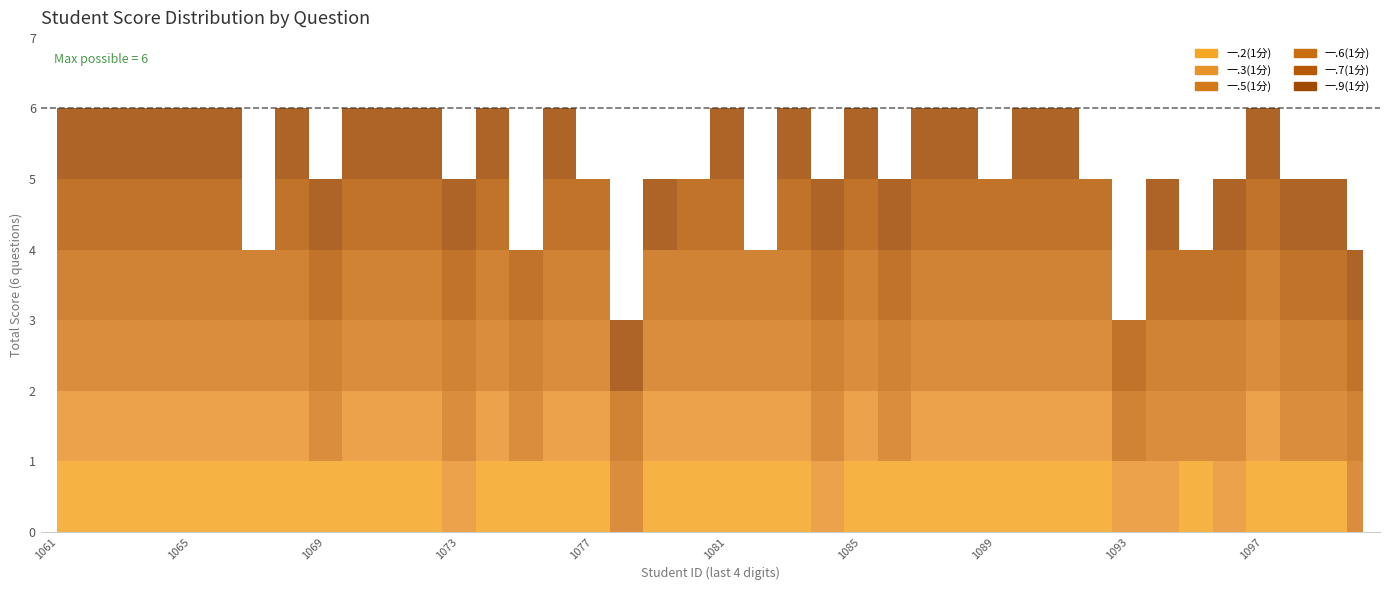

What is the value of the 一.5(1分) point at the 24th from the left?

1